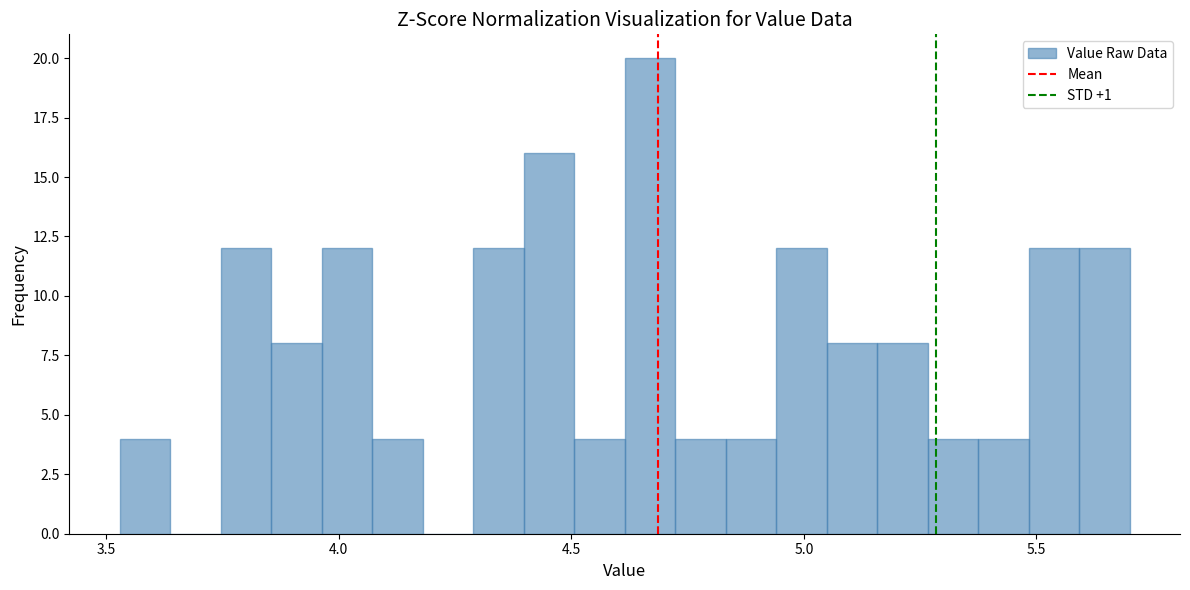

Read against the x-axis, roughly where is the centre of the tallest bar?

4.65